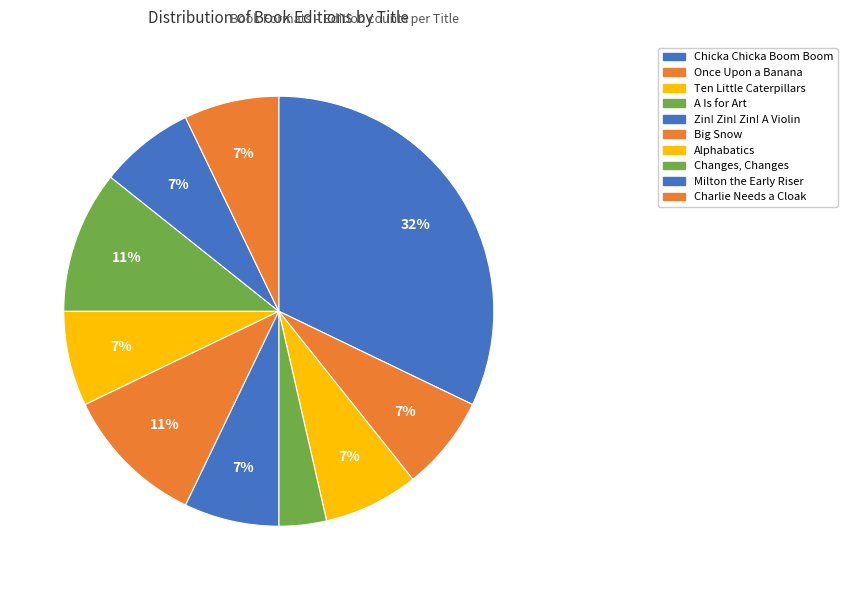

How many segments does this pie chart have?

10